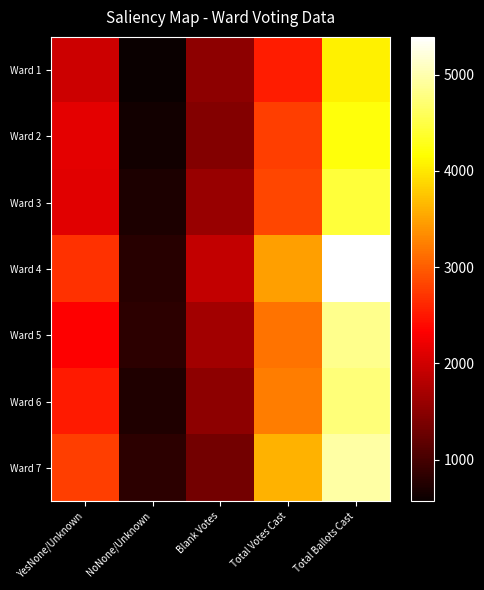

What is the total value across all series at NoNone/Unknown?

5081